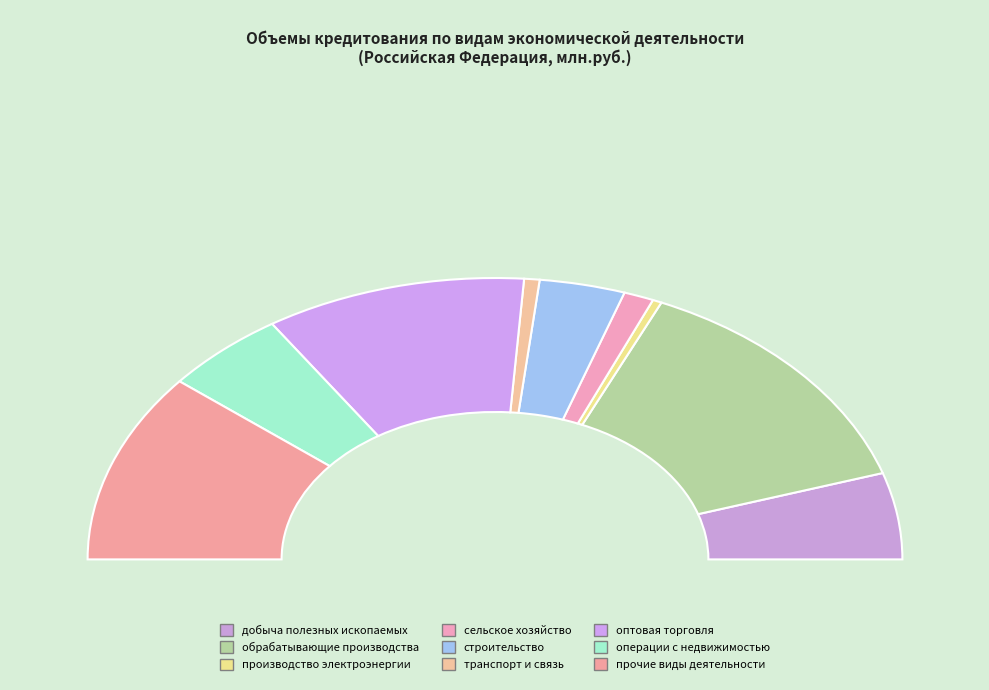

Do сельское хозяйство, охота и лесное хозяйство and производство и распределение электроэнергии together represent more than half of the pie?

No